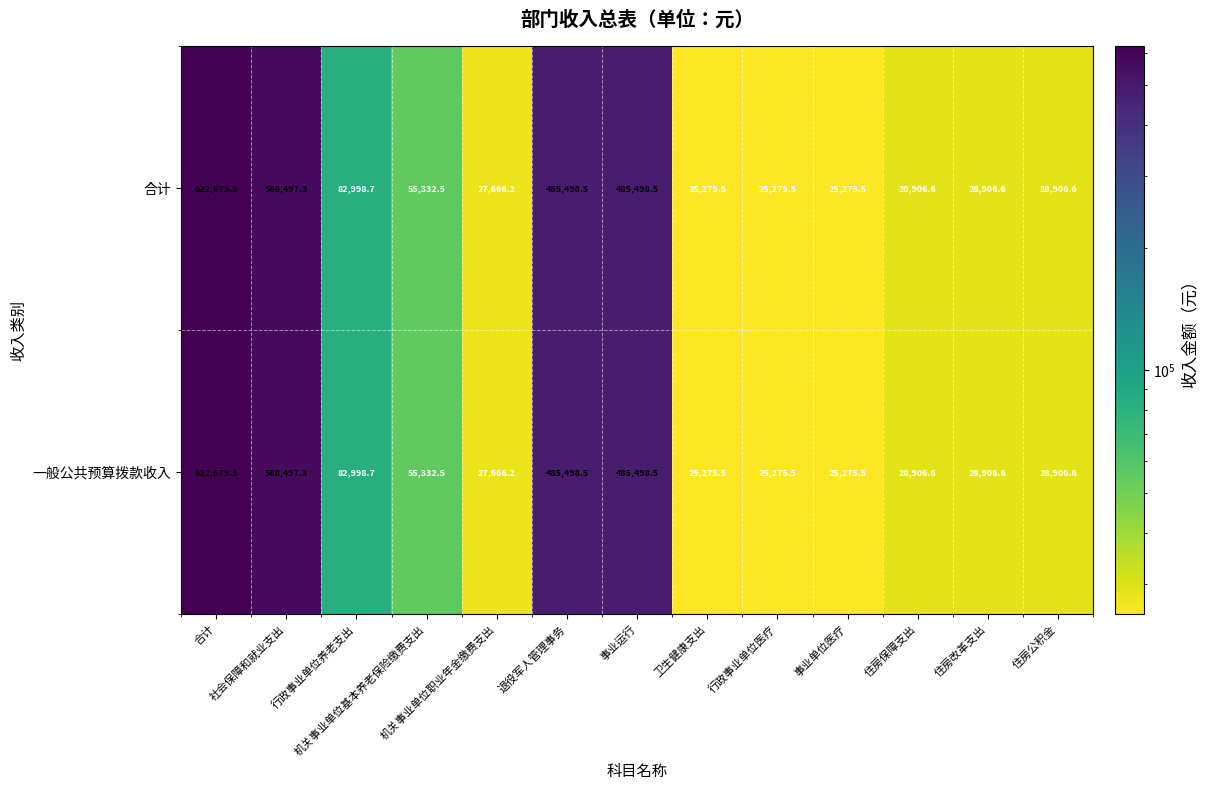

What is the minimum value shown in the chart?

25275.5